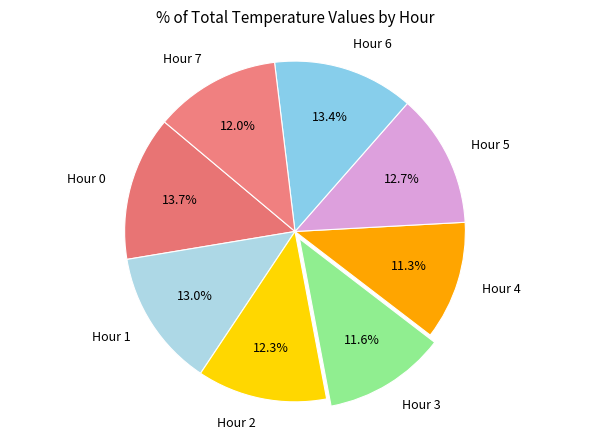

To the nearest percent, what percentage of the pie is Hour 2?

12%